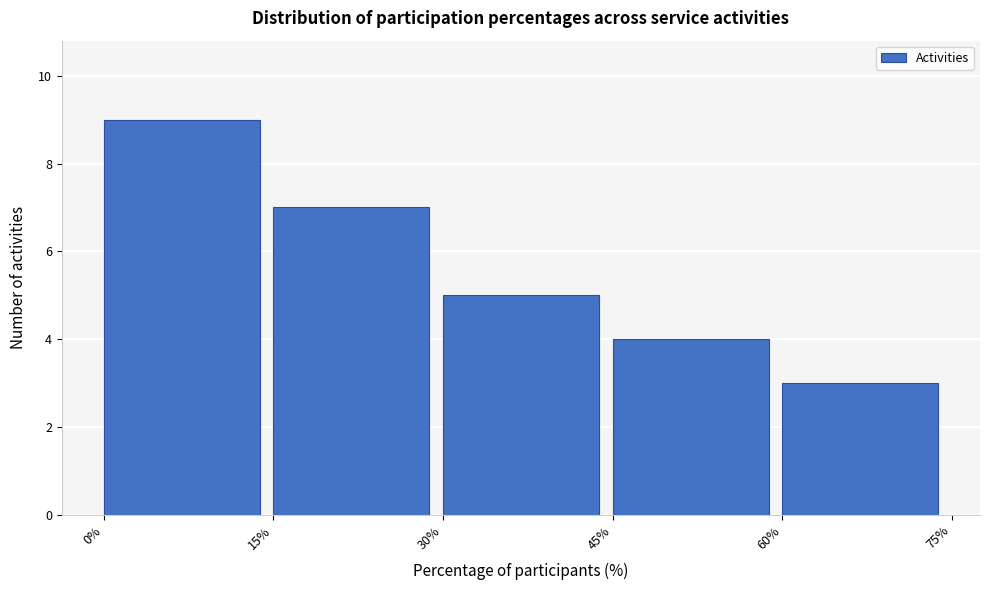

Reading left to right, transcribe this chart: for each bar, give the range it covers on the x-axis and its height. The values are not printed on the chart, so give them approximately, as read against the axis.

0% to 15%: 9
15% to 30%: 7
30% to 45%: 5
45% to 60%: 4
60% to 75%: 3